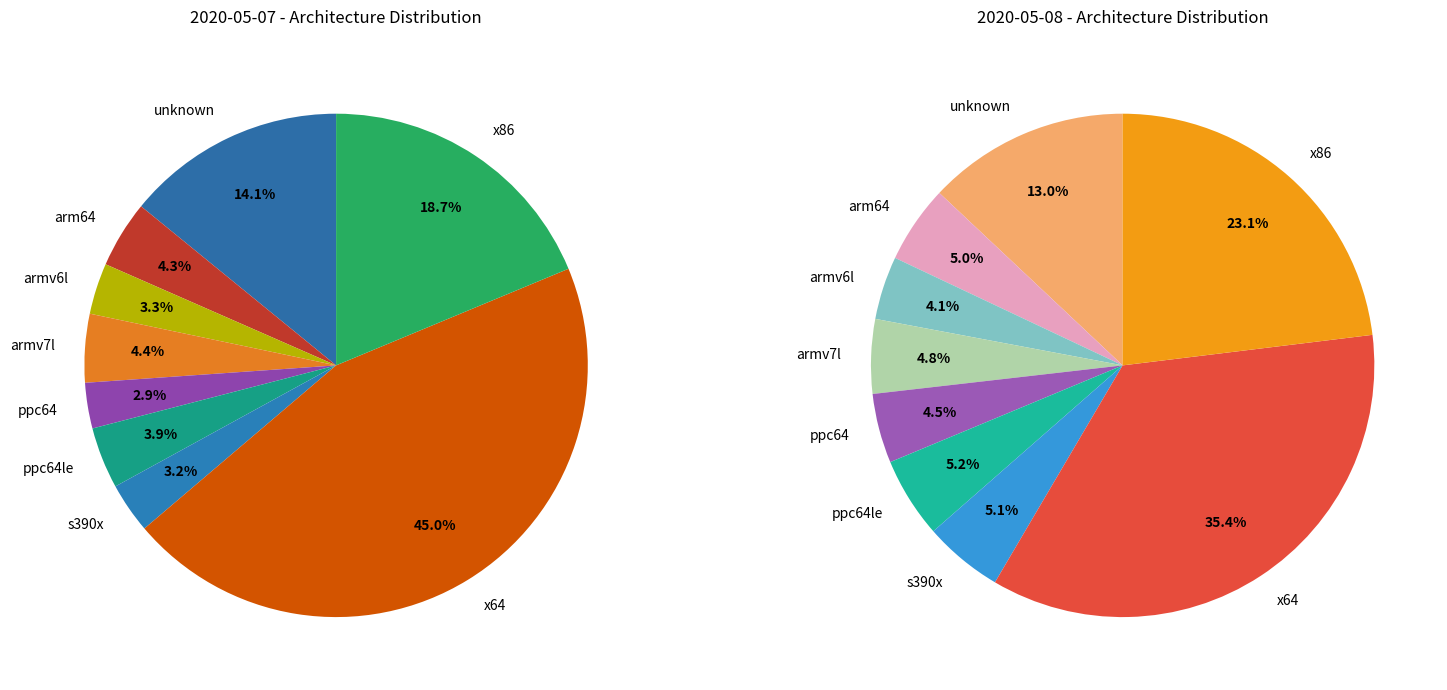

How many segments does this pie chart have?

9